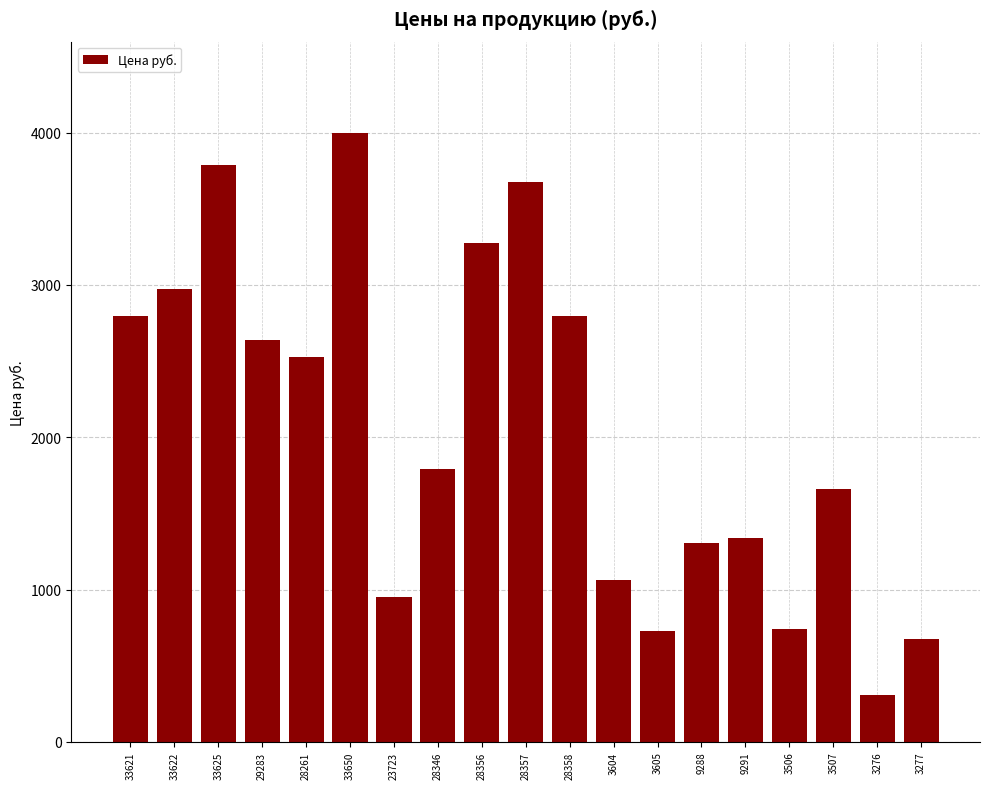

What is the smallest value displayed?

307